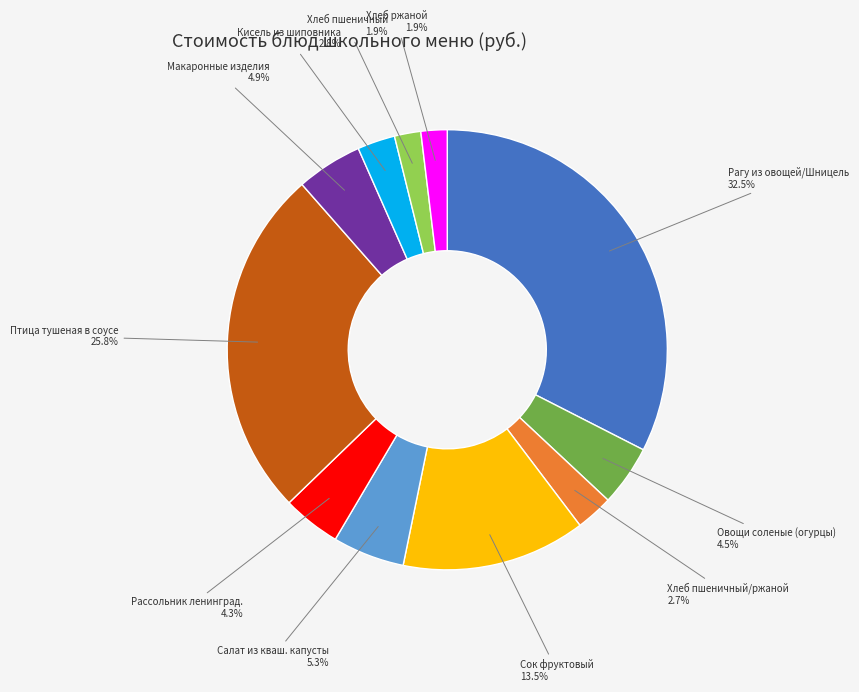

Is Овощи соленые (огурцы) the majority of the pie?

No